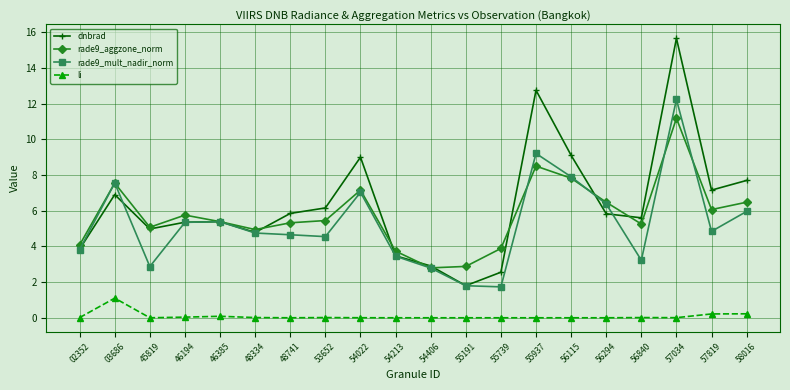

Between 53652 and 58016, which series saw the biggest shift?

dnbrad